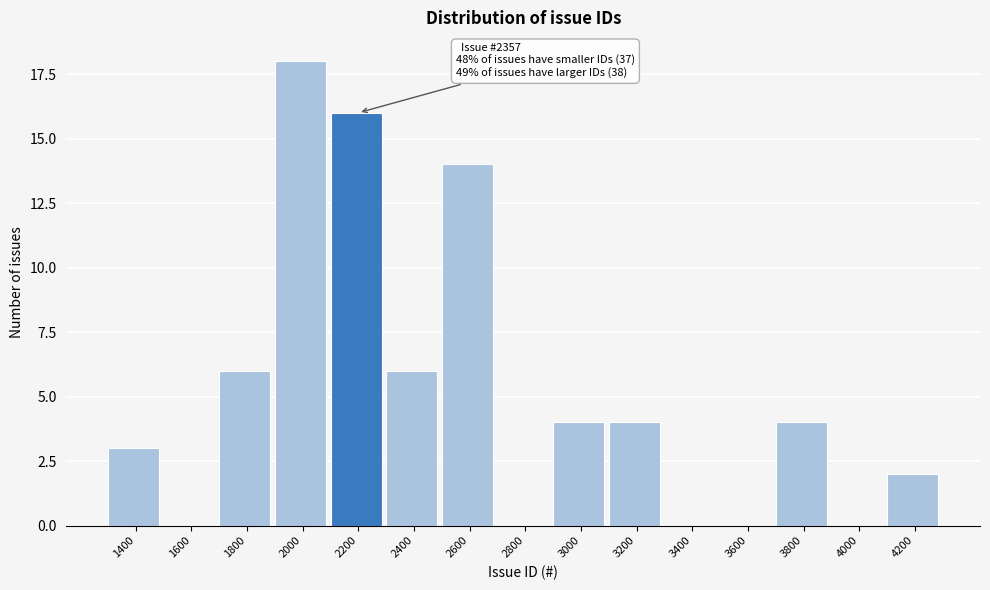

Reading right to left, transcribe all the data shown in this chart.

4200=2	4000=0	3800=4	3600=0	3400=0	3200=4	3000=4	2800=0	2600=14	2400=6	2200=16	2000=18	1800=6	1600=0	1400=3